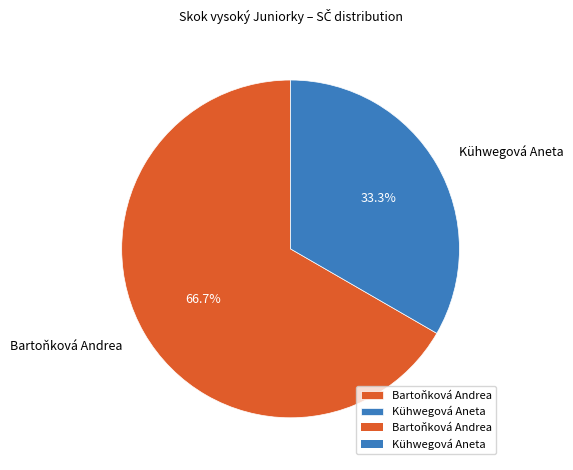

To the nearest percent, what is the difference between the Bartoňková Andrea and Kühwegová Aneta slice percentages?

33%